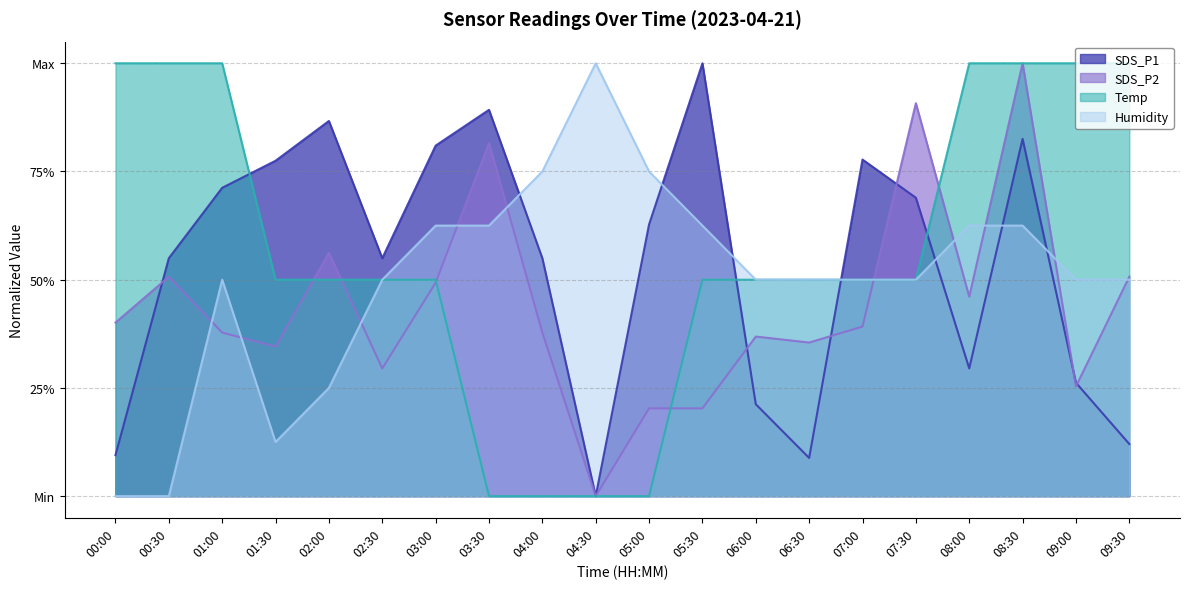

How many interior local peaks does the SDS_P2 series have?

6